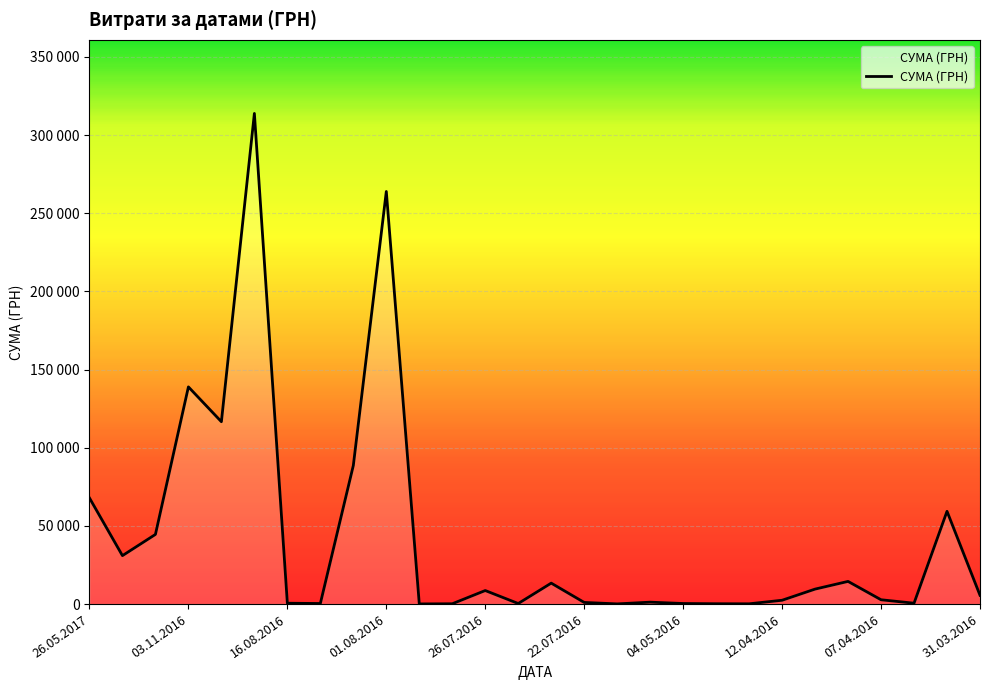

Does the chart display data point markers on the line(s)?

No